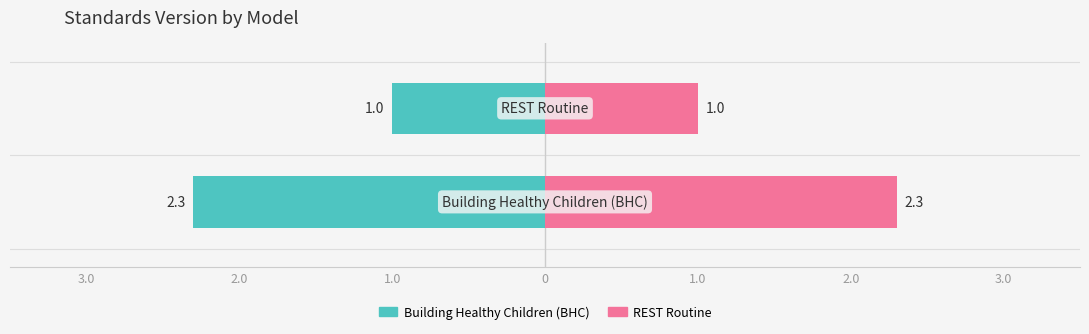

What is the sum of all REST Routine values?

3.3